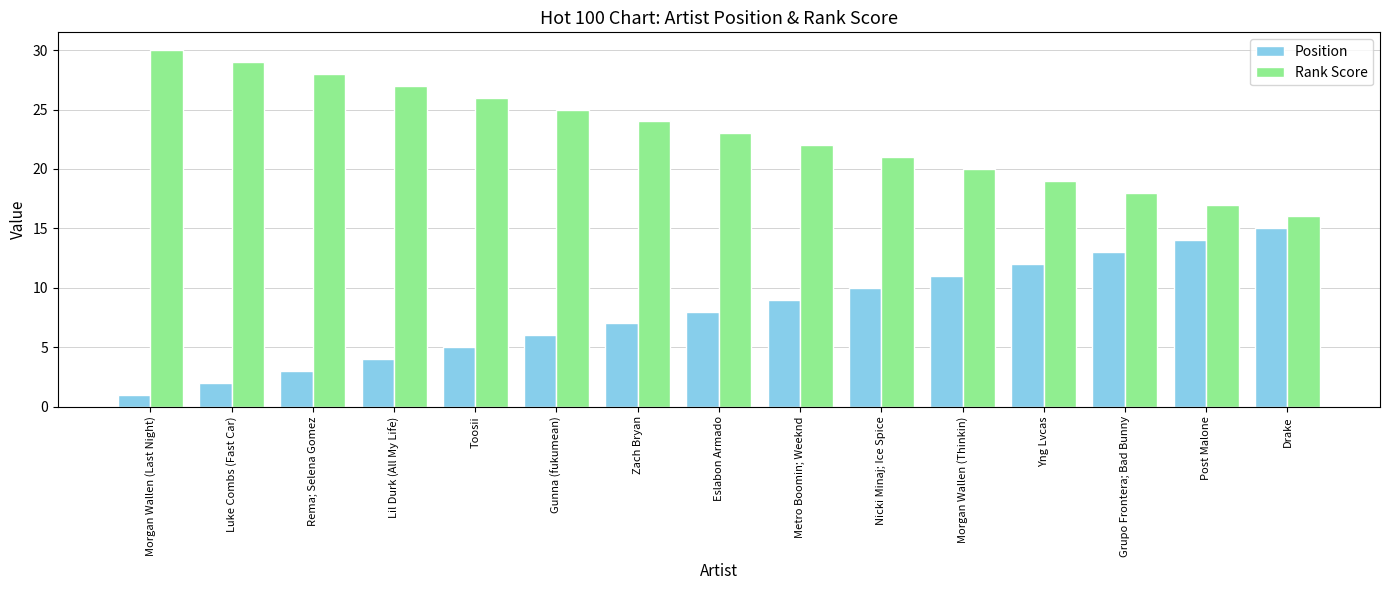

Does the chart contain stacked bars?

No